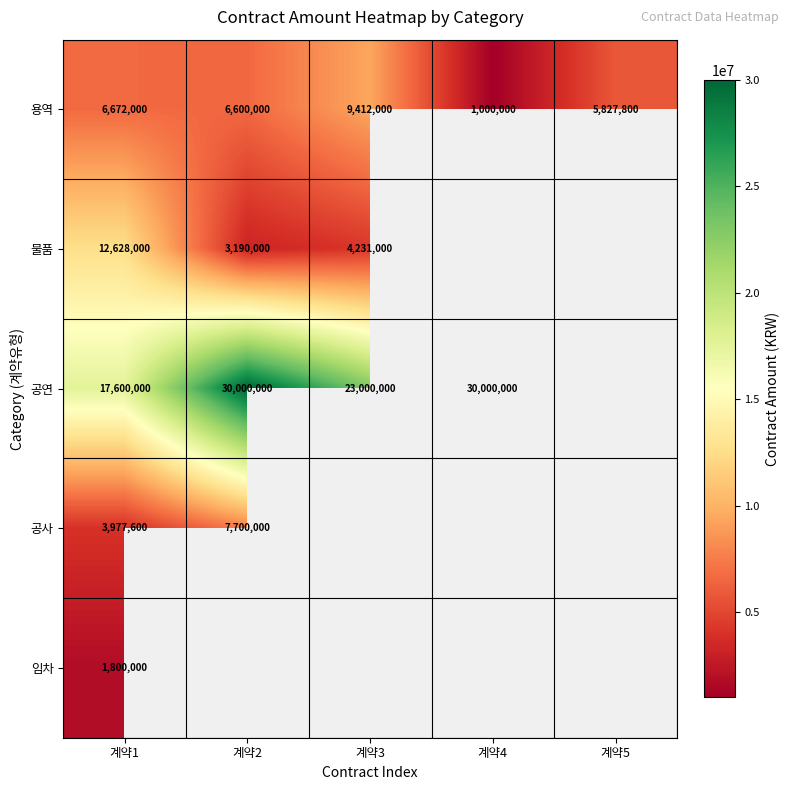

The value of 용역 at 계약2 is 10792595. True or false?

False